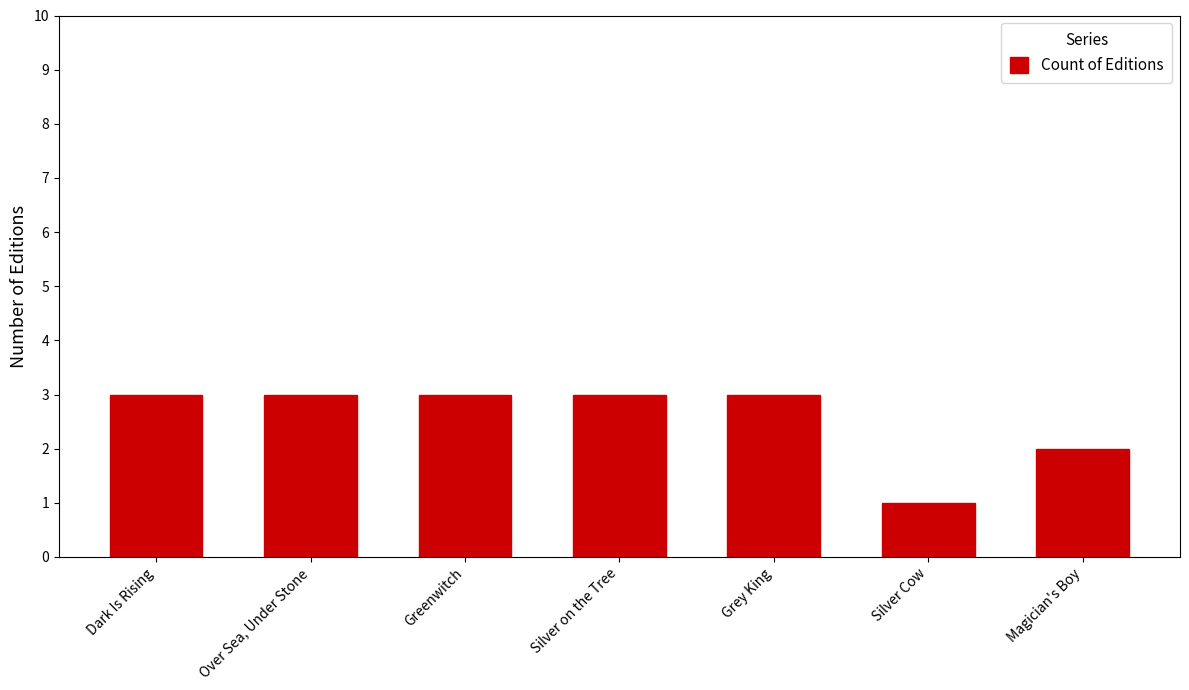

What is the average value?

3